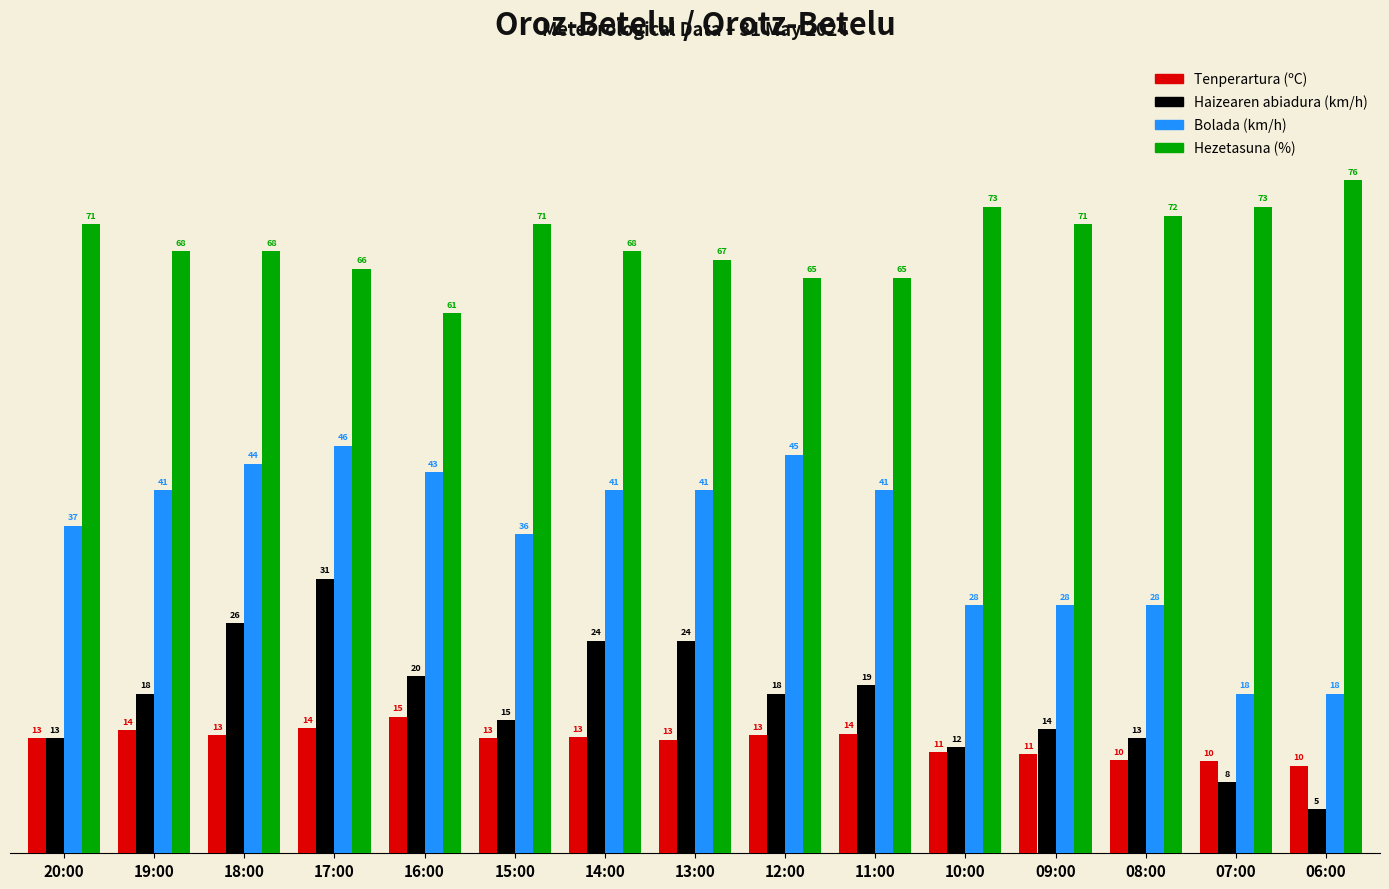

How many series are shown in this chart?

4